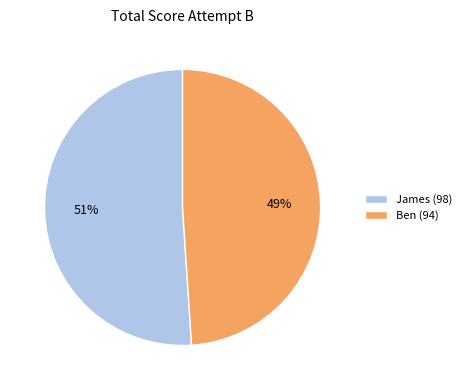

Which category has the smallest portion of the pie?

Ben (94)